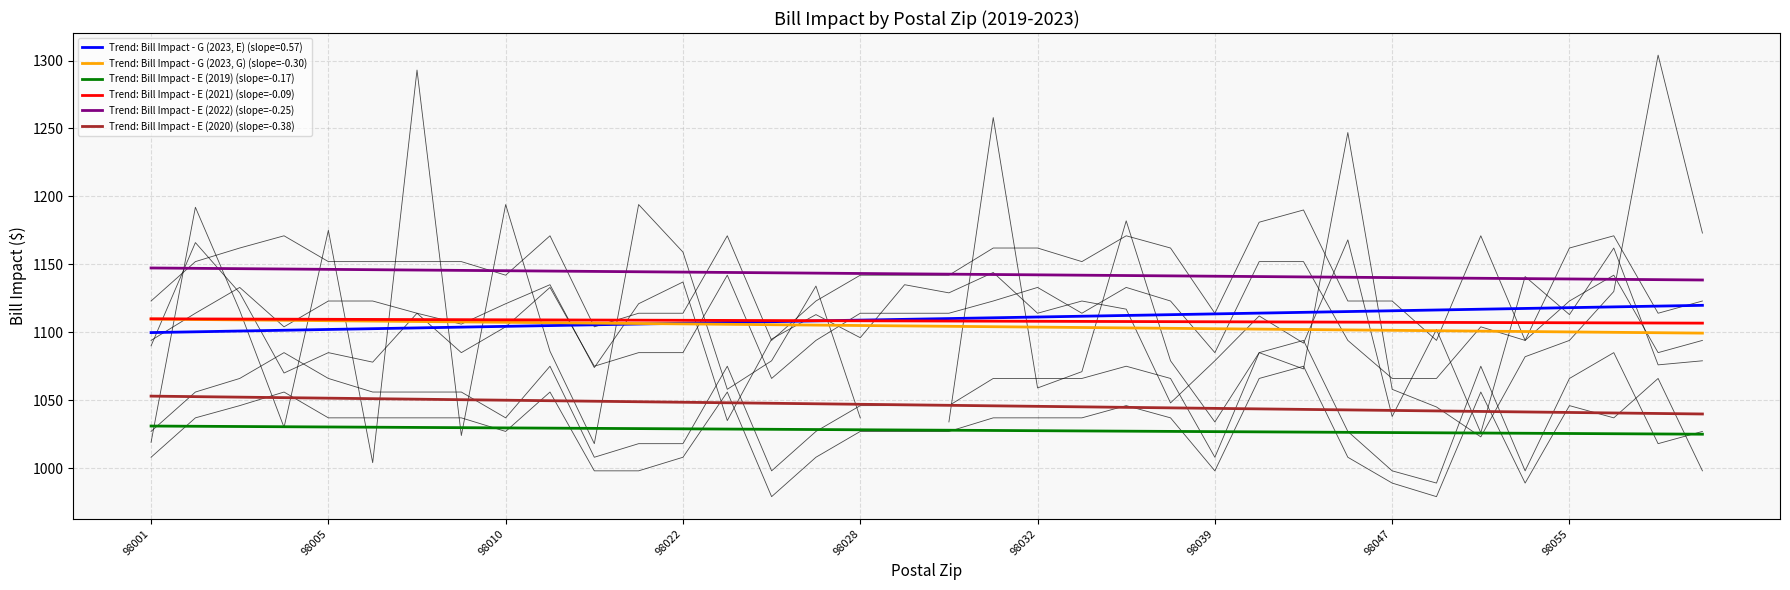

What is the value of the Bill Impact - G (2023, G) point at the 35th from the left?

1076